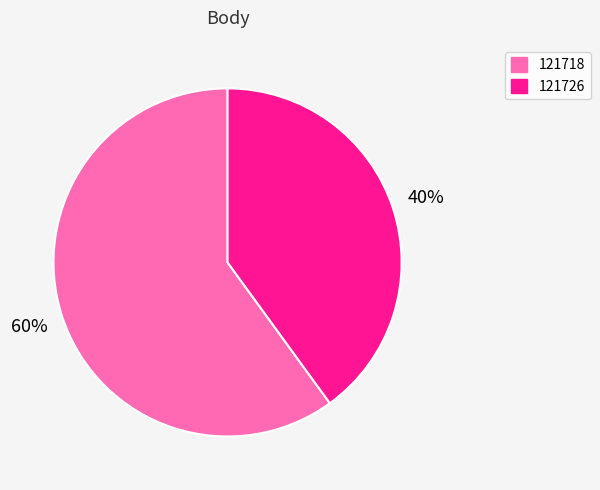

Rank the categories by value from highest to lowest.

121718, 121726